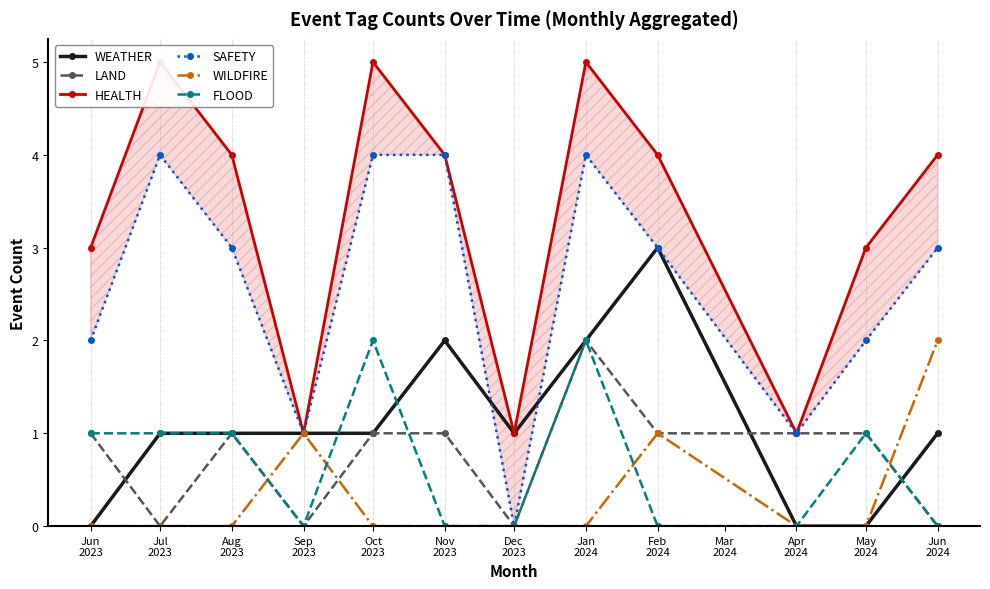

What is the value of the LAND point at the 9th from the left?

1